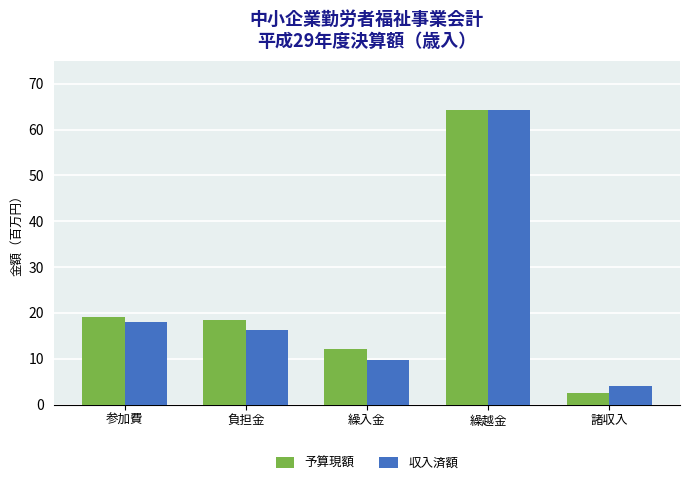

Which series changed the most between 繰入金 and 諸収入?

予算現額